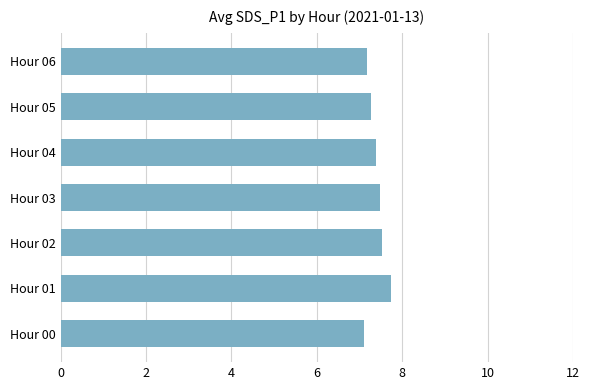

Is it true that the value at Hour 04 is 7.4?

True